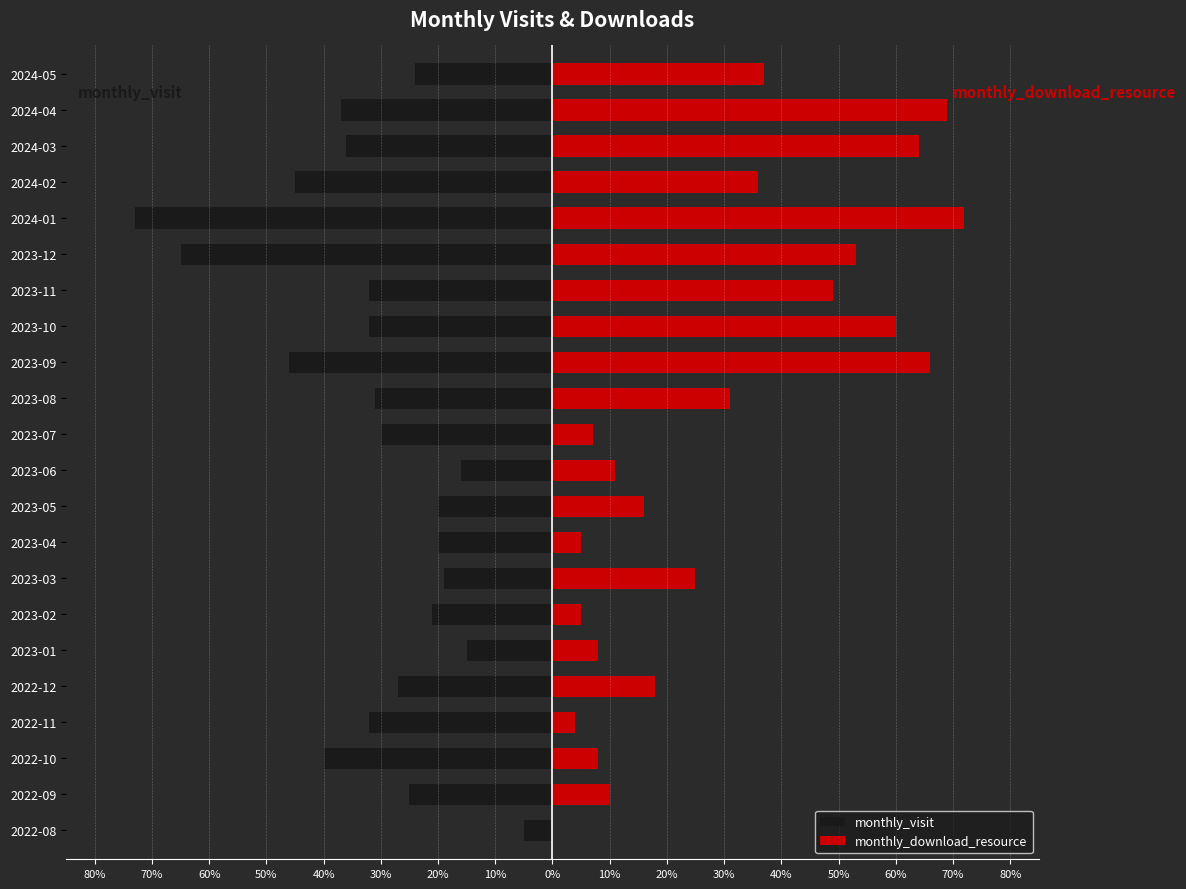

The monthly_visit series shows -11 at 2023-05. True or false?

False